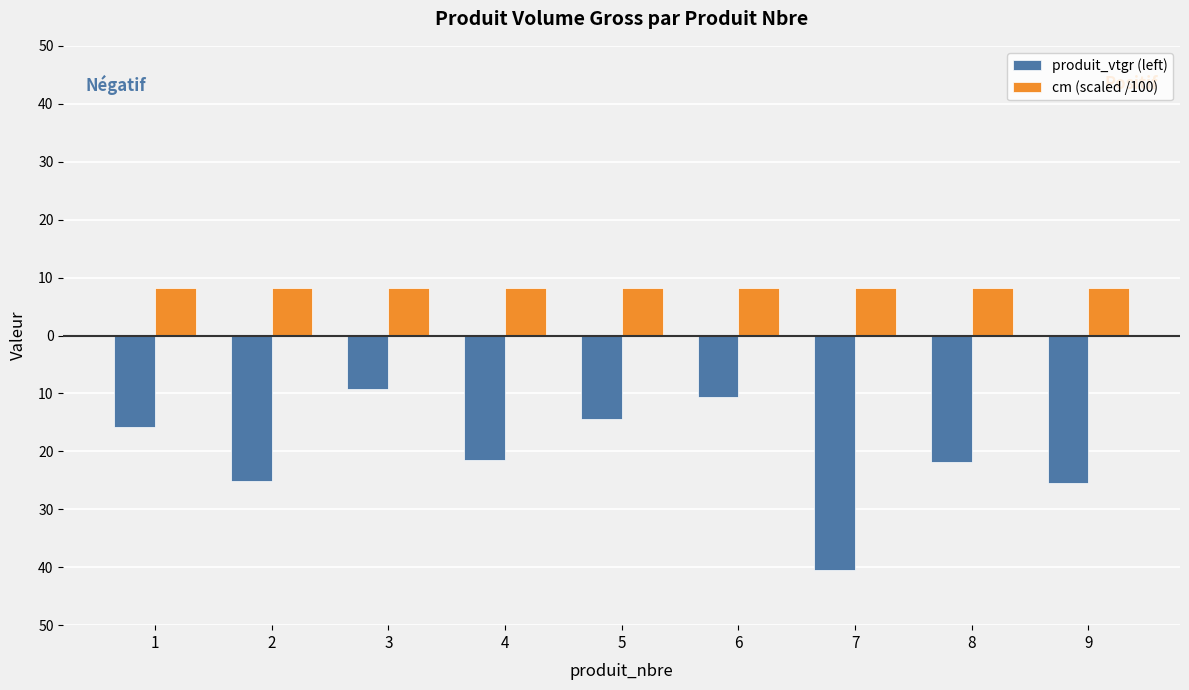

What are all the series names shown in the legend?

produit_vtgr (left), cm (scaled /100)